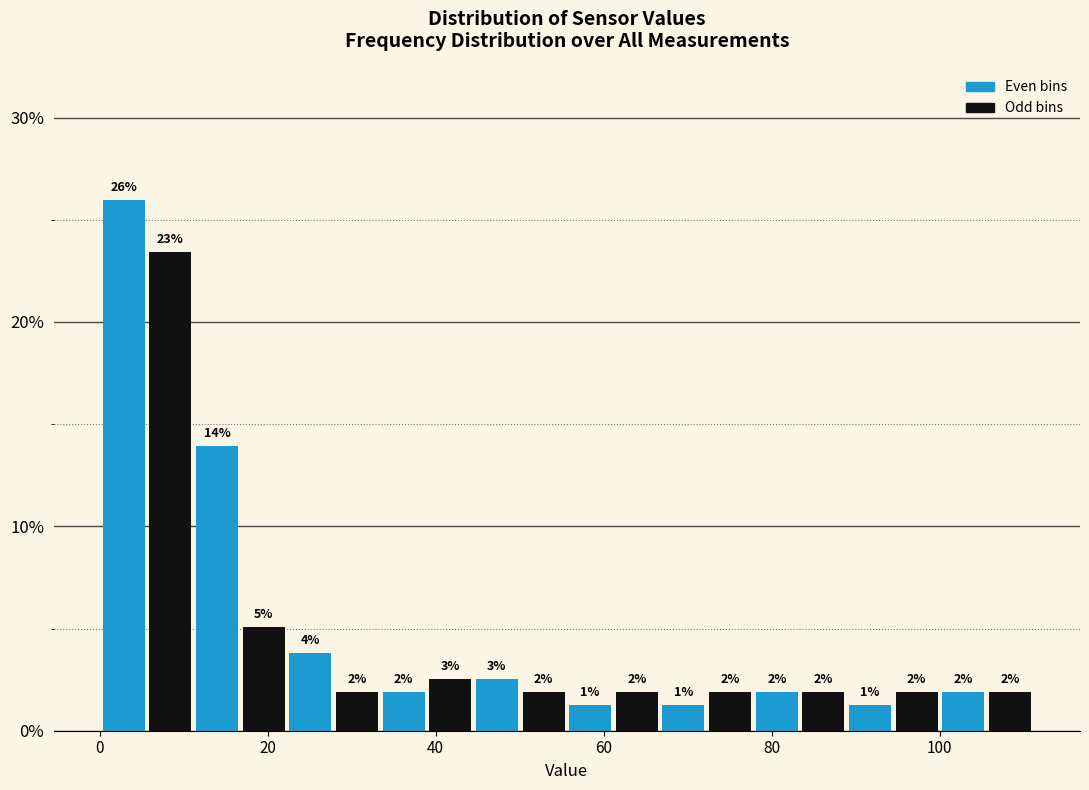

Read against the x-axis, roughly where is the centre of the tallest bar?

2